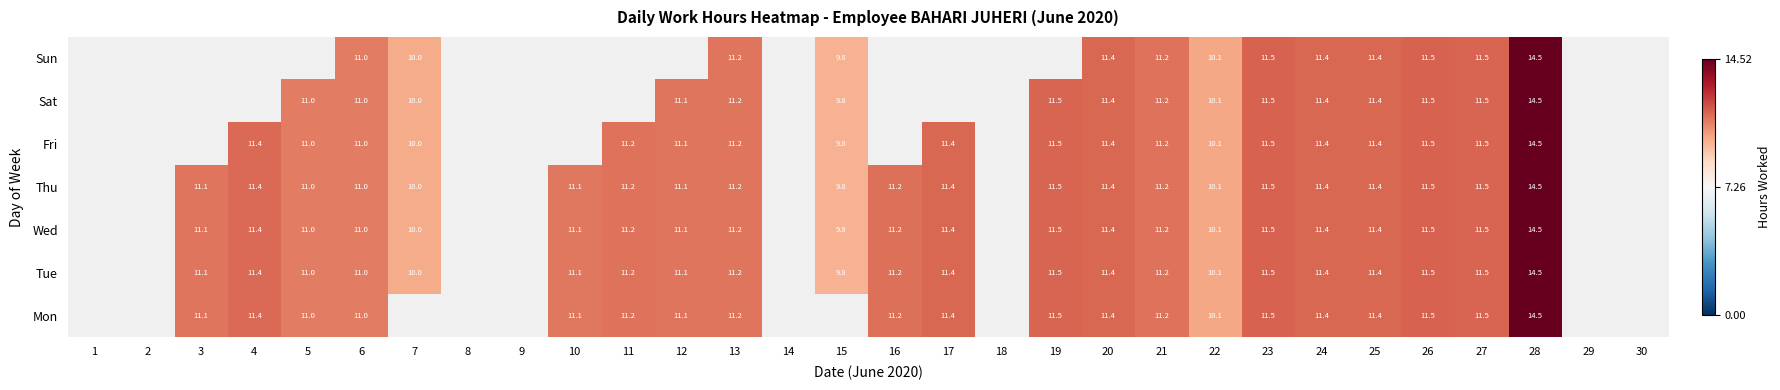

True or false: Thu has a value of 11.5 at 19.

True